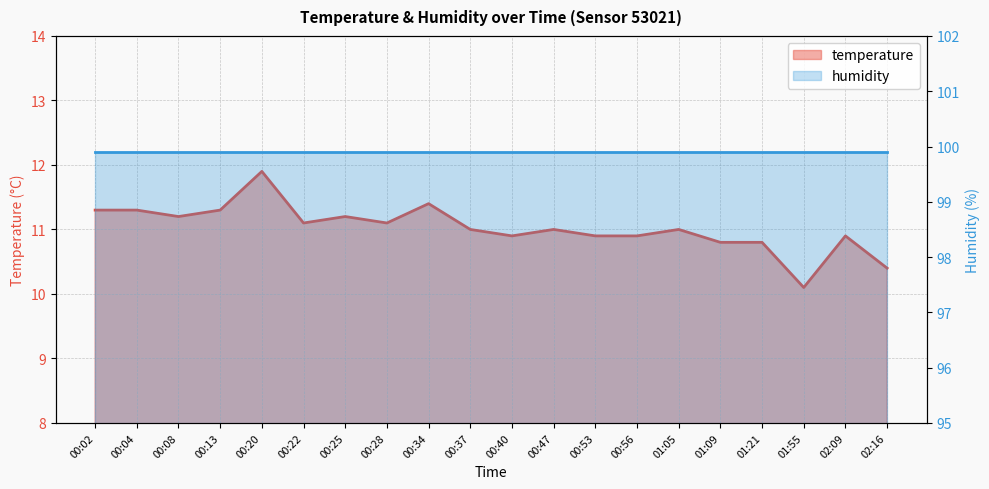

Which label corresponds to the largest value in the chart?

00:20